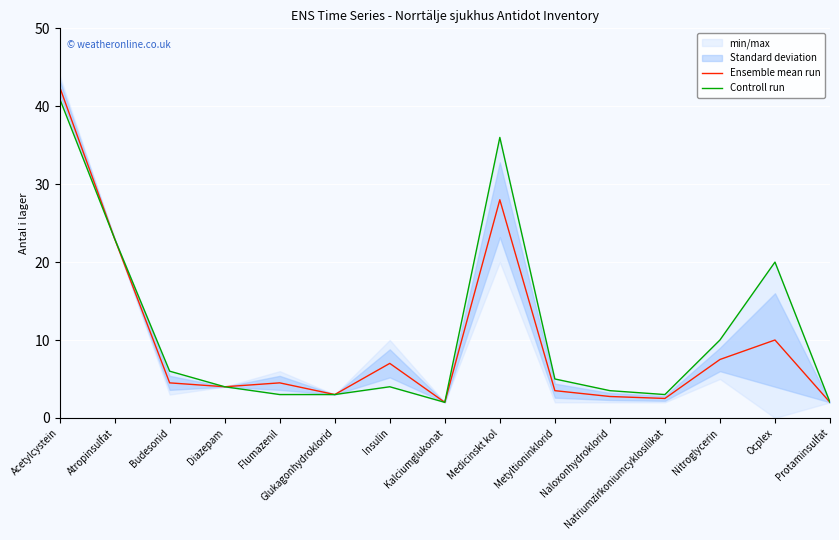

Reading left to right, extract all data points from this chart.

Ensemble mean run: 42.5	23.0	4.5	4.0	4.5	3.0	7.0	2.0	28.0	3.5	2.8	2.5	7.5	10.0	2.0
Controll run: 41.0	23.0	6.0	4.0	3.0	3.0	4.0	2.0	36.0	5.0	3.5	3.0	10.0	20.0	2.0